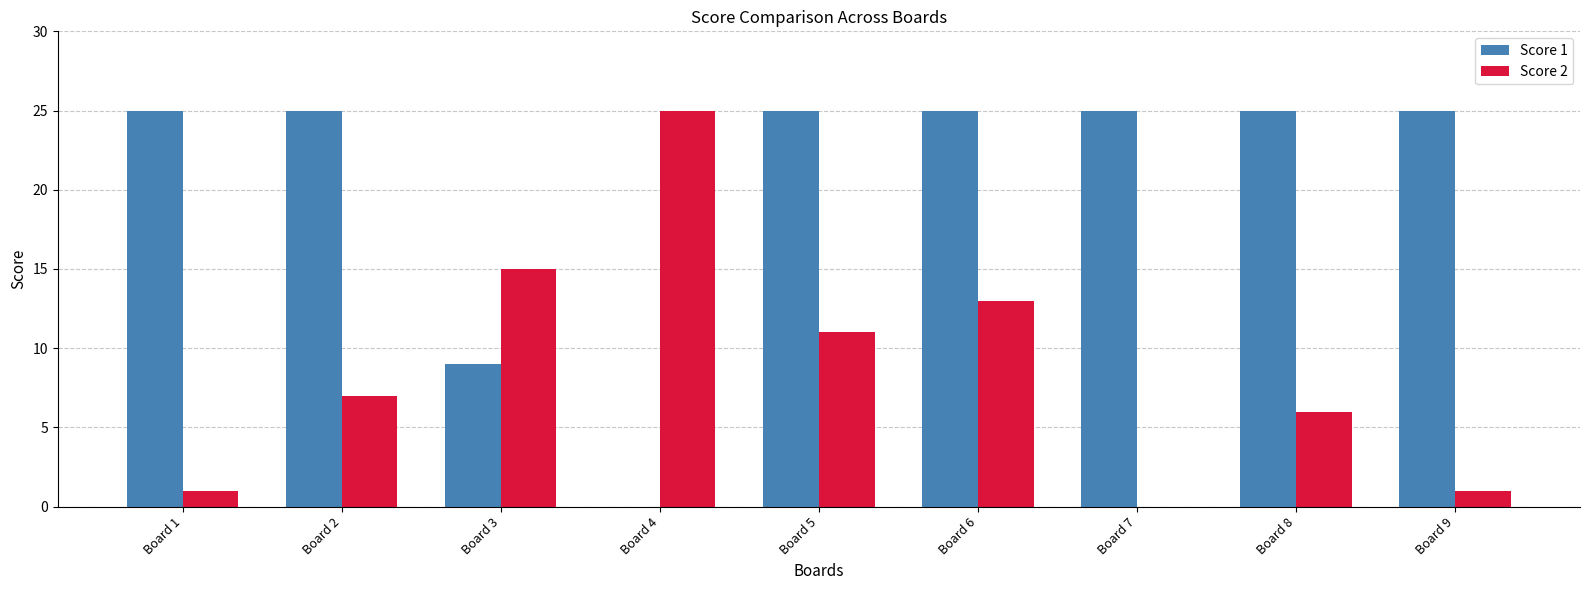

What is the sum of the Score 1 values at Board 2 and Board 6?

50